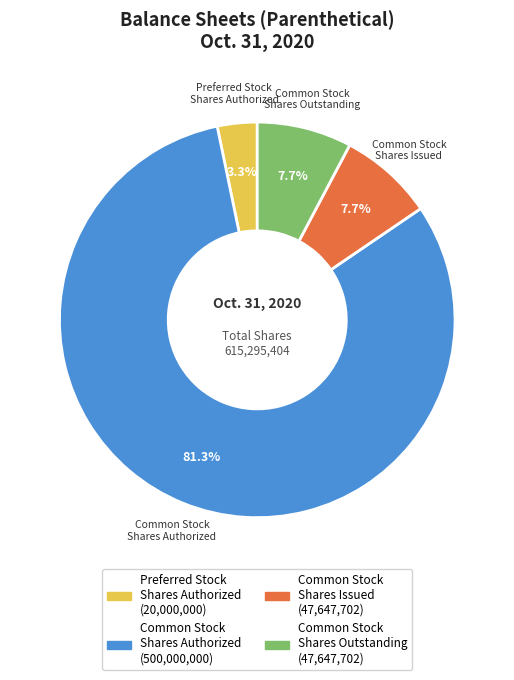

Does any single category account for the majority?

Yes